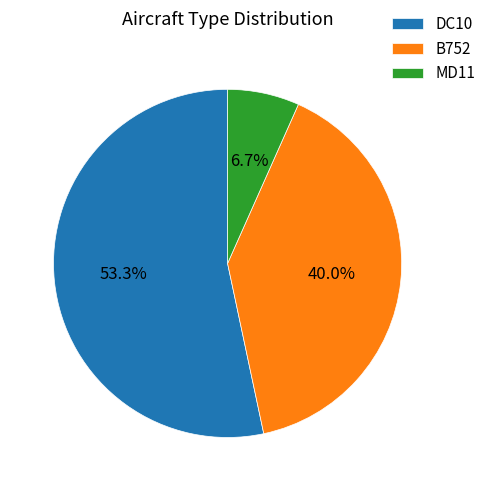

To the nearest percent, what percentage of the pie is B752?

40%